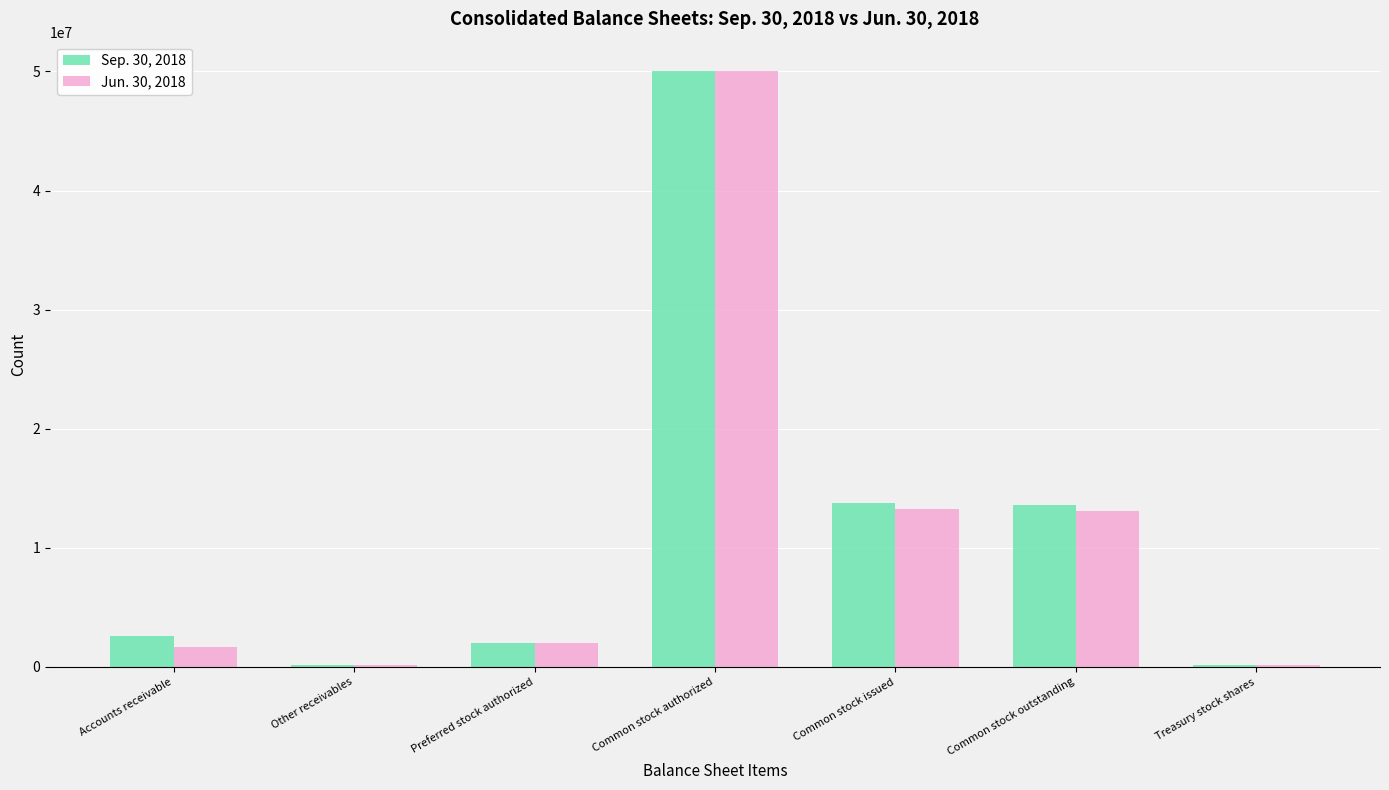

True or false: Jun. 30, 2018 has a value of 1682228 at Accounts receivable.

True